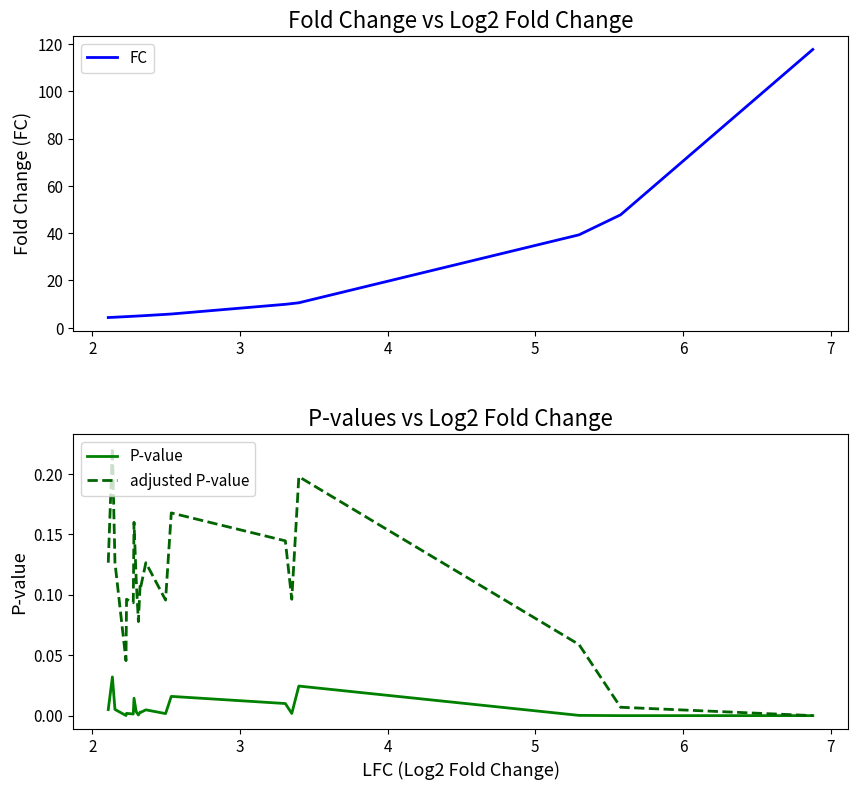

What is the lowest value of the FC series?

4.3